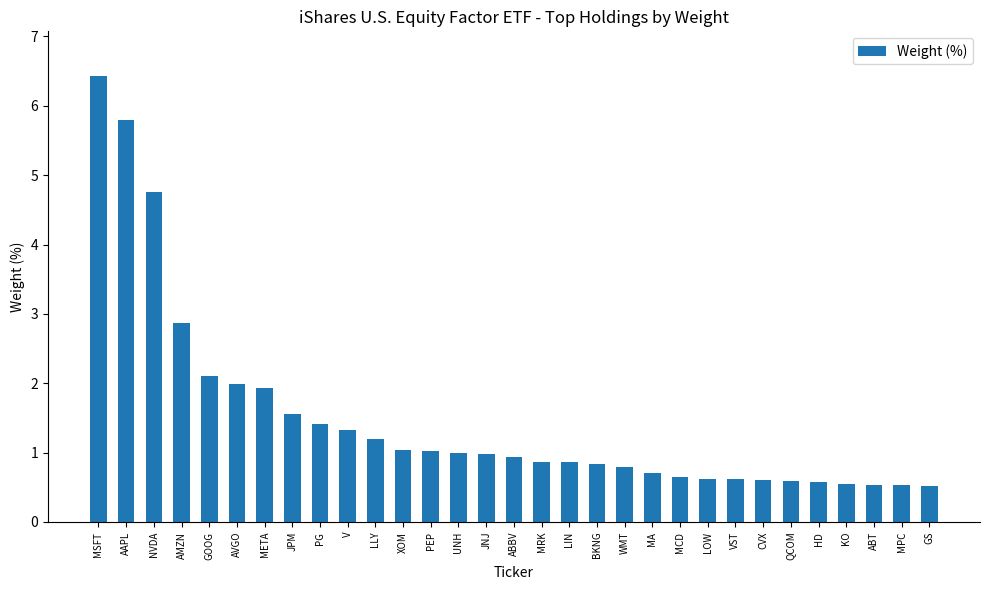

True or false: the data shows 0.5 at JPM.

False